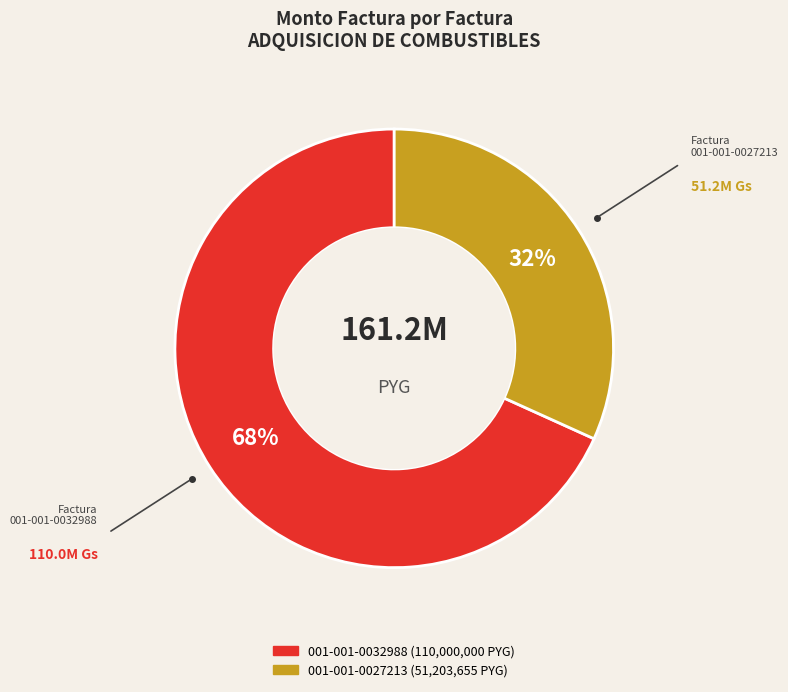

Which category has the biggest portion of the pie?

001-001-0032988